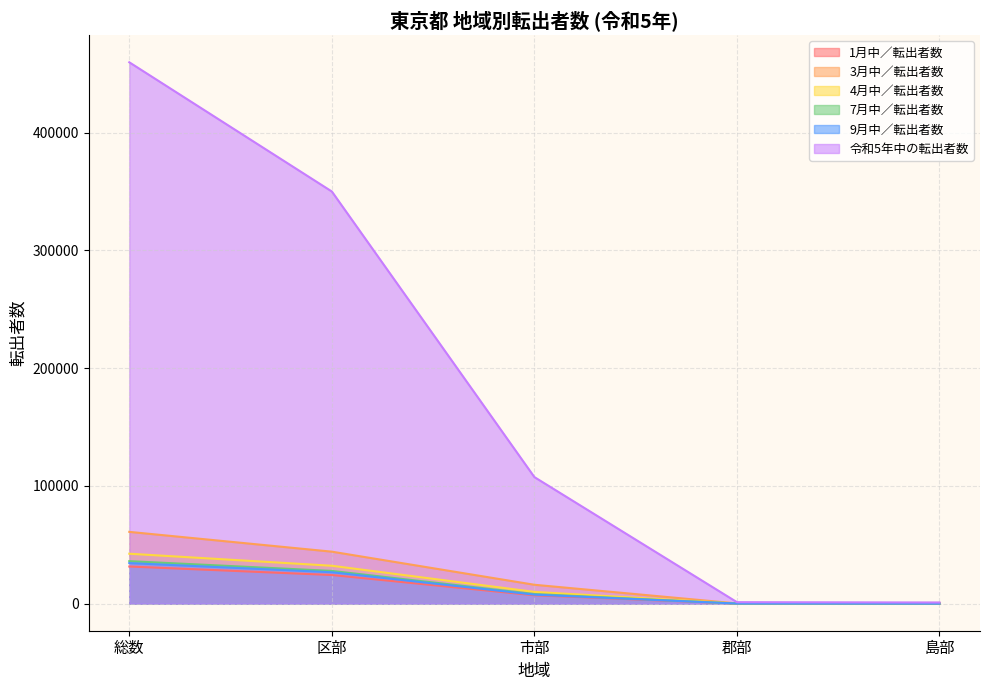

What is the average value of the 1月中／転出者数 series?

12614